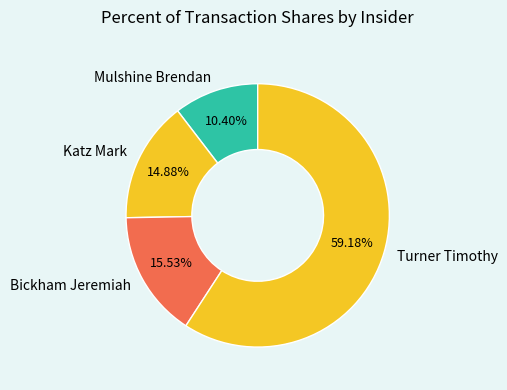

What is the ratio of the value at Bickham Jeremiah to the value at Mulshine Brendan?

1.5